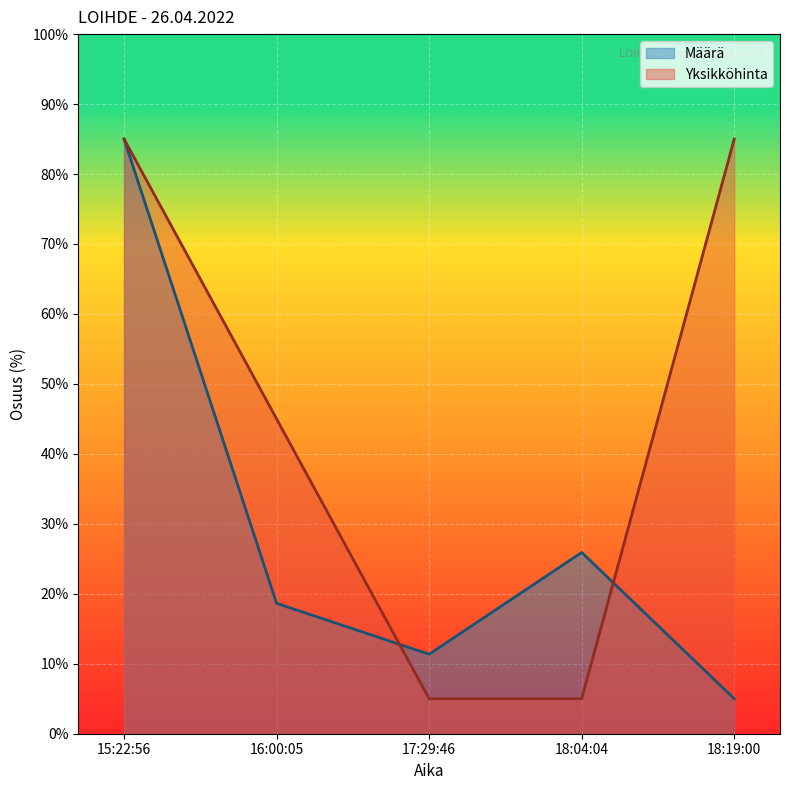

How many lines are shown in the chart?

2